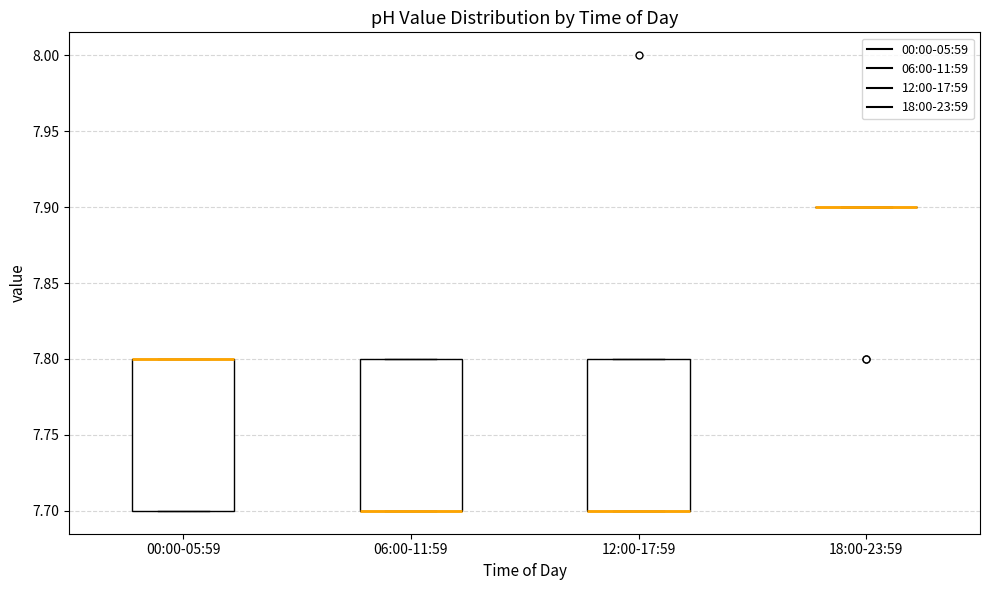

Reading left to right, transcribe this box plot: for each box, give where its median line is, the range the box spans, and where its two whiskers end, as read against the y-axis. The values are not printed on the chart, so give them approximately, as read against the axis.

00:00-05:59: median 7.8 (drawn on the box's upper edge), box 7.7 to 7.8, whiskers 7.7 to 7.8
06:00-11:59: median 7.7 (drawn on the box's lower edge), box 7.7 to 7.8, whiskers 7.7 to 7.8
12:00-17:59: median 7.7 (drawn on the box's lower edge), box 7.7 to 7.8, whiskers 7.7 to 7.8
18:00-23:59: box collapsed to a line at 7.9, whiskers 7.9 to 7.9